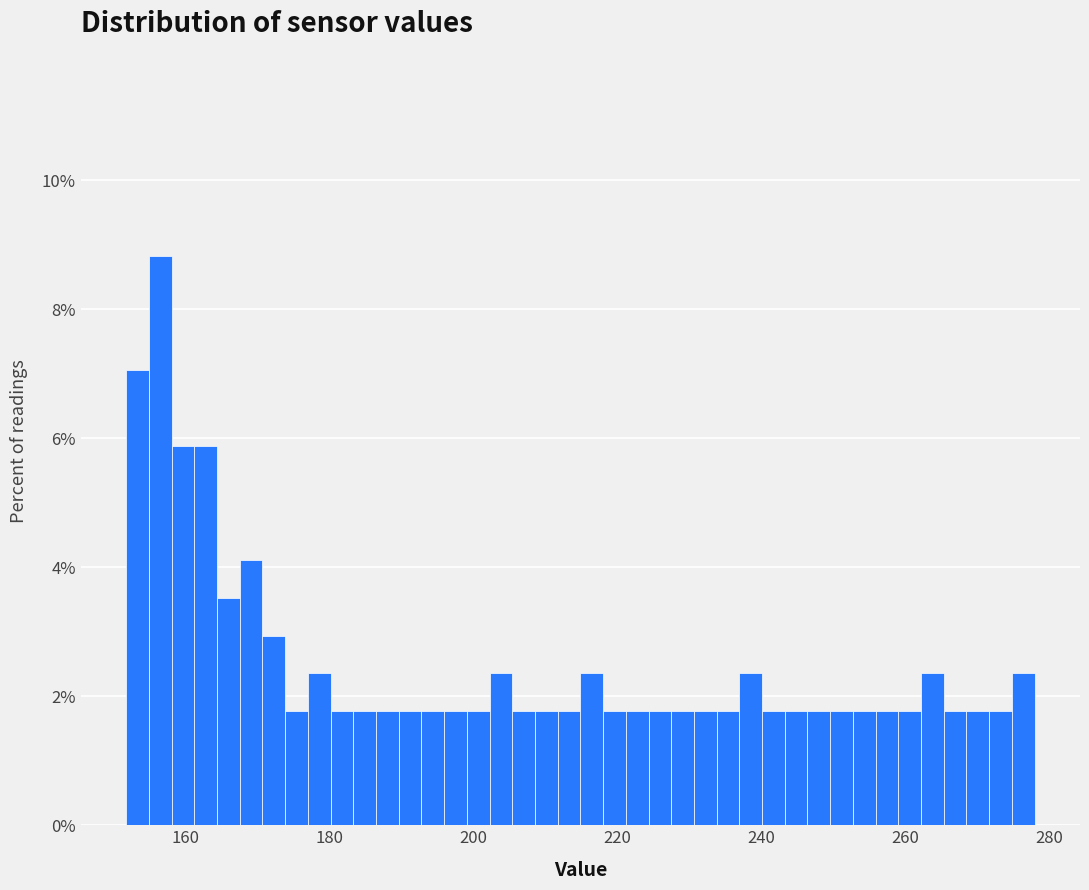

Read against the x-axis, roughly where is the centre of the tallest bar?

156